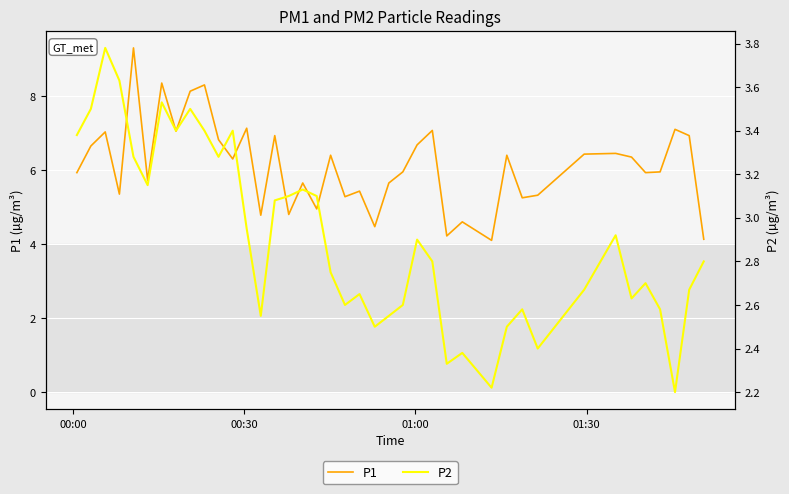

Reading left to right, what are all the values shown in this chart?

P1: 5.9	6.7	7.0	5.3	9.3	5.7	8.3	7.0	8.1	8.3	6.8	6.3	7.1	4.8	6.9	4.8	5.7	5.0	6.4	5.3	5.4	4.5	5.7	6.0	6.7	7.1	4.2	4.6	4.1	6.4	5.2	5.3	6.4	6.5	6.3	5.9	6.0	7.1	6.9	4.1
P2: 3.4	3.5	3.8	3.6	3.3	3.1	3.5	3.4	3.5	3.4	3.3	3.4	3.0	2.5	3.1	3.1	3.1	3.1	2.8	2.6	2.6	2.5	2.5	2.6	2.9	2.8	2.3	2.4	2.2	2.5	2.6	2.4	2.7	2.9	2.6	2.7	2.6	2.2	2.7	2.8